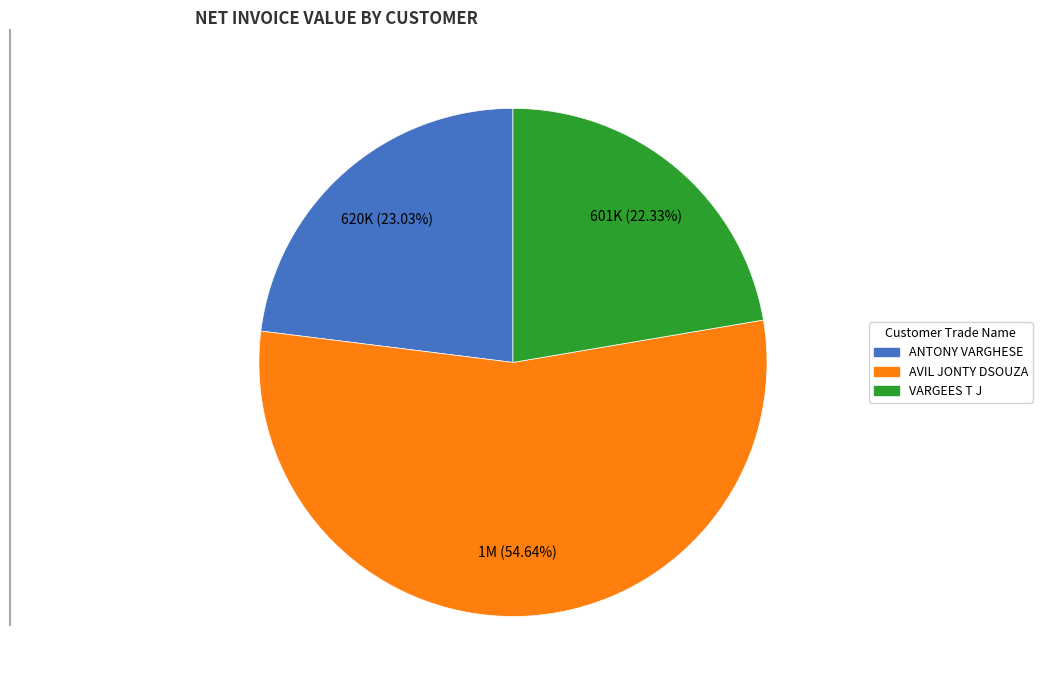

Is it true that VARGEES T J is 22% of the pie?

True